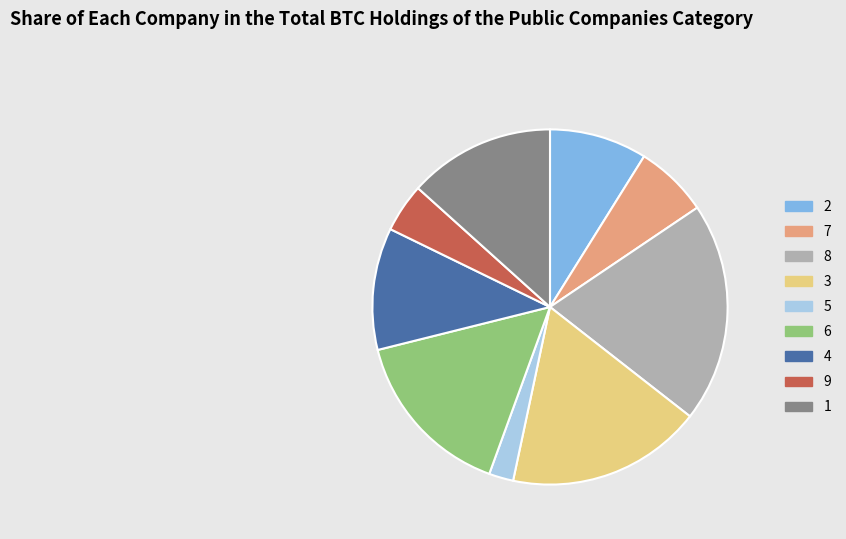

Which has a higher value, 1 or 8?

8